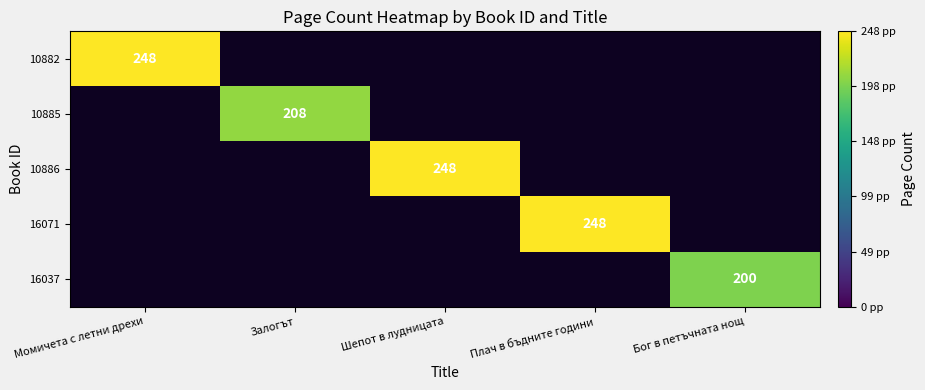

The value of 10885 at Залогът is 208. True or false?

True